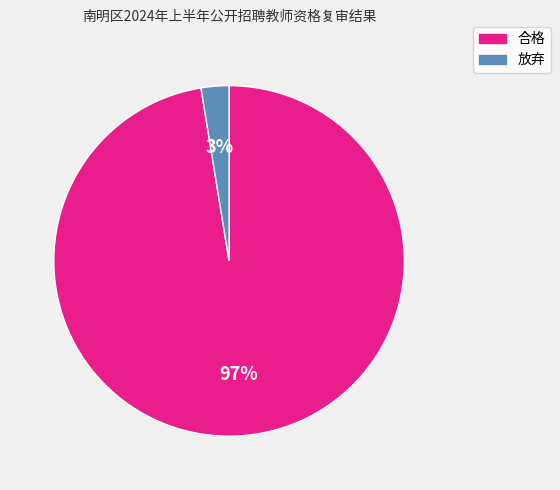

To the nearest percent, what percentage of the pie is 放弃?

3%